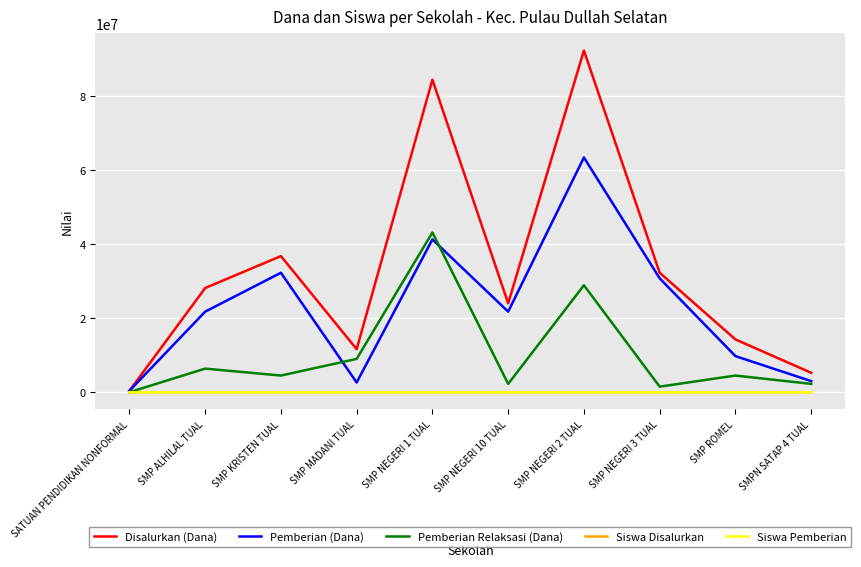

At which category is the sum across all series the highest?

SMP NEGERI 2 TUAL